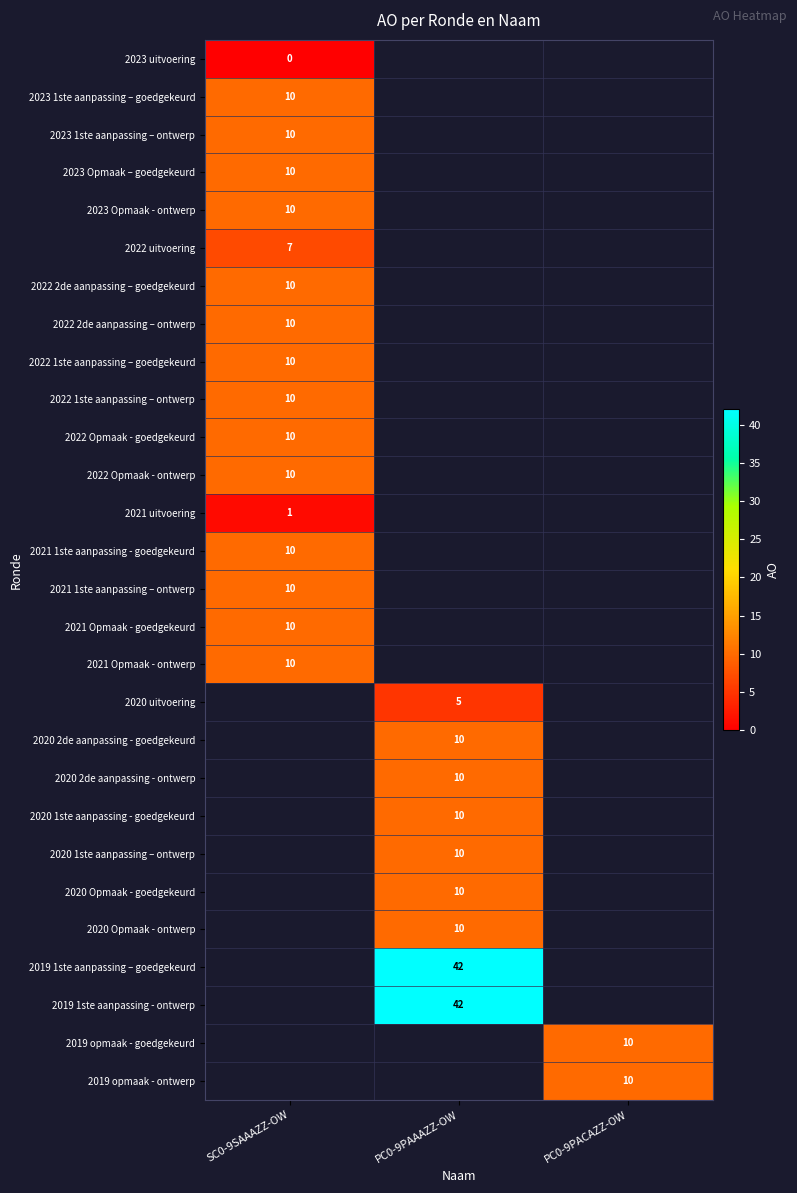

The value of 2019 opmaak - goedgekeurd at PC0-9PACAZZ-OW is 6. True or false?

False